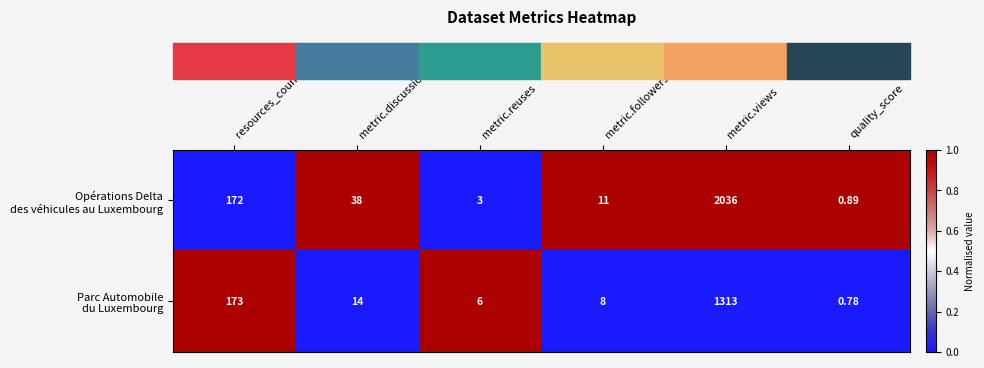

What is the greatest value displayed?

2036.0